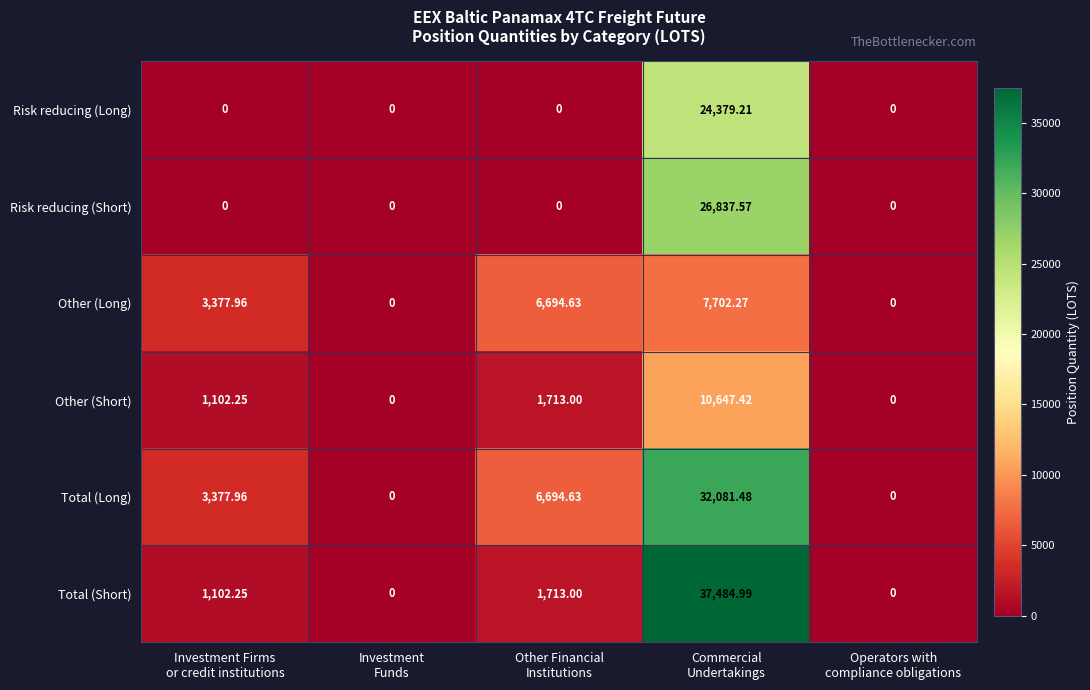

How many data points in Other (Long) are above 3377?

3